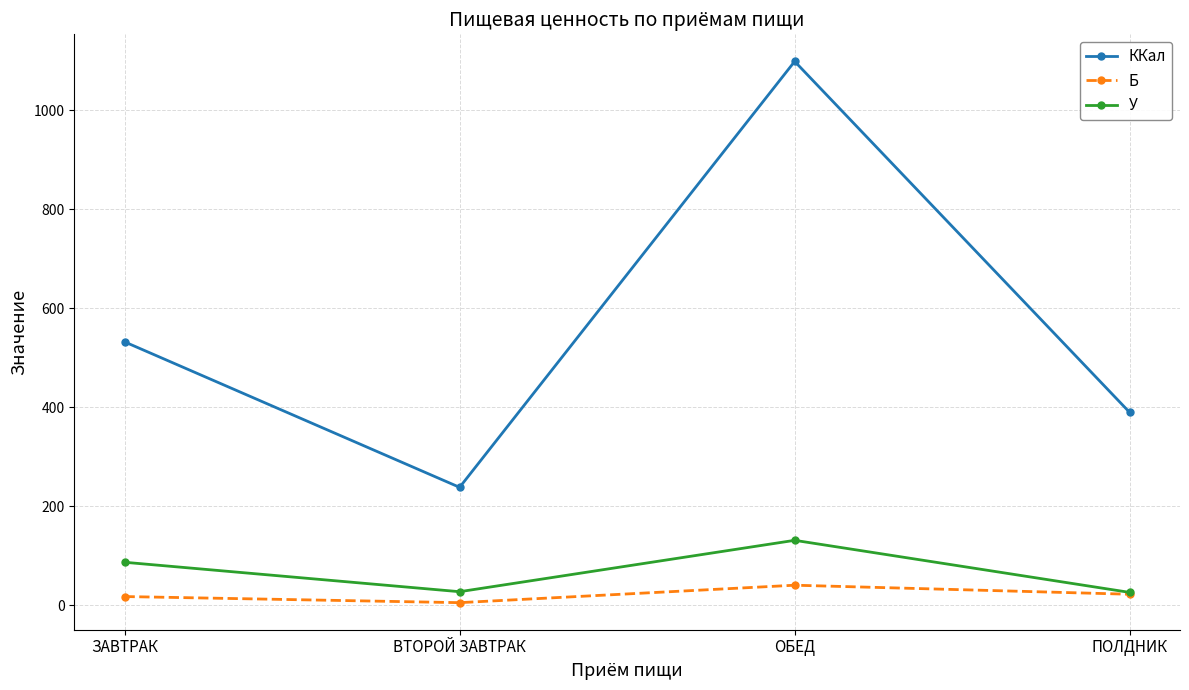

What is the minimum value for У?

25.5